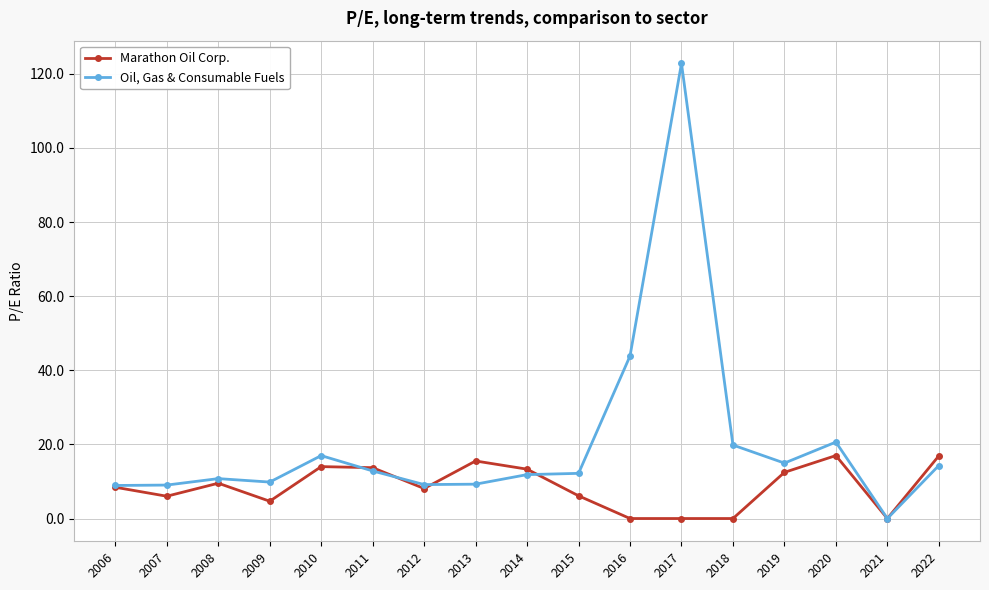

What is the difference between the maximum and minimum values in the Oil, Gas & Consumable Fuels series?

122.8